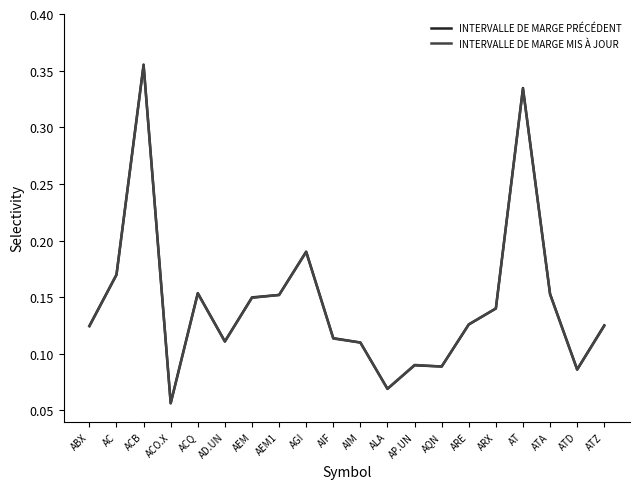

How many times do INTERVALLE DE MARGE MIS À JOUR and INTERVALLE DE MARGE PRÉCÉDENT cross each other?

6